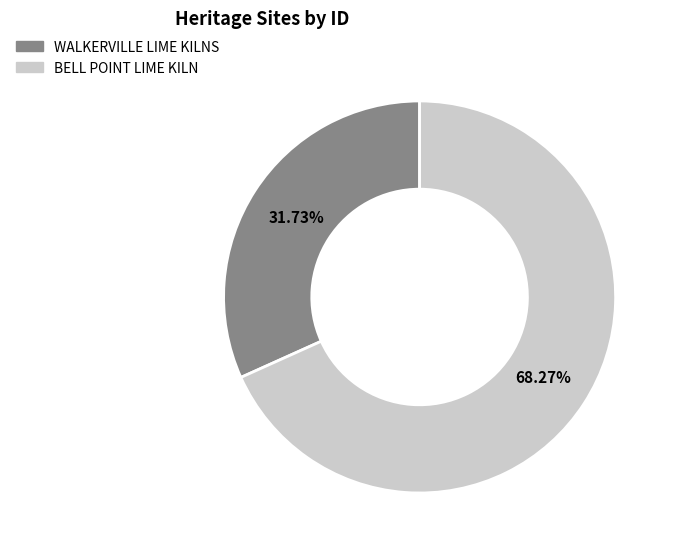

The WALKERVILLE LIME KILNS slice represents 32% of the pie. True or false?

True